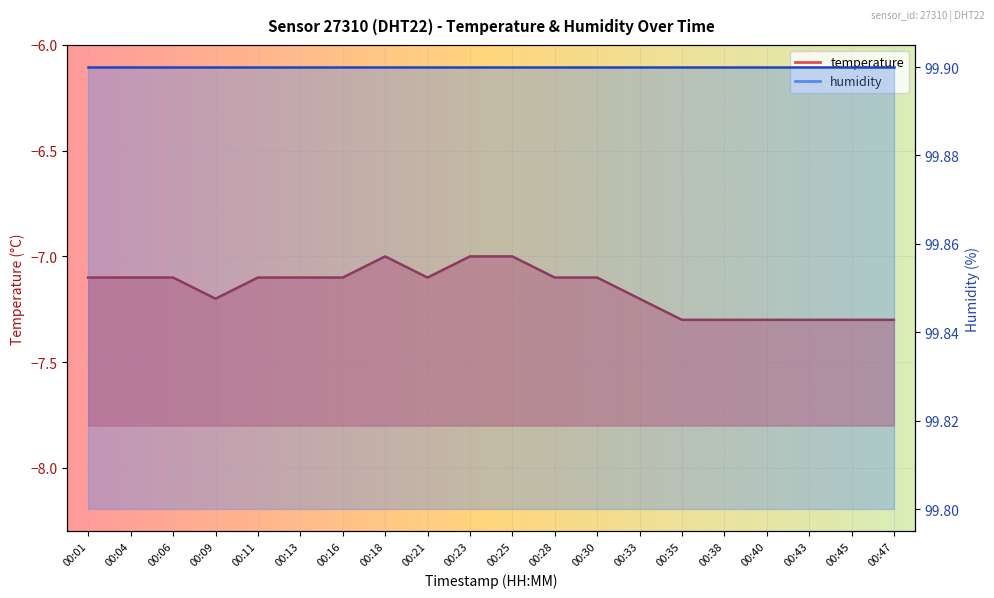

Where is the first local minimum?

00:09